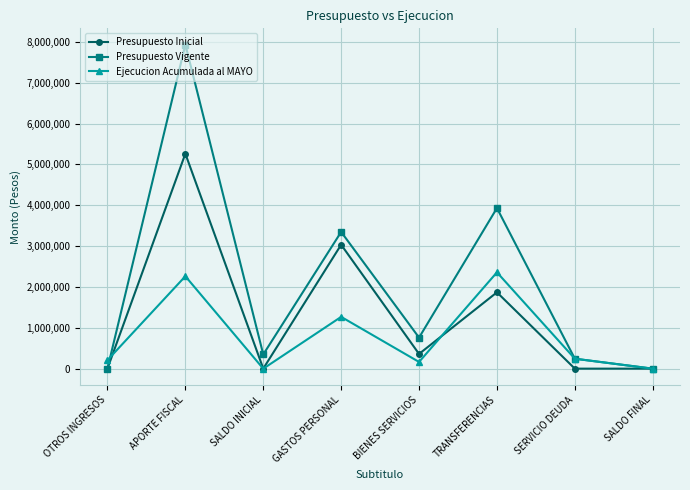

True or false: Ejecucion Acumulada al MAYO has more than 1 interior local peaks.

True